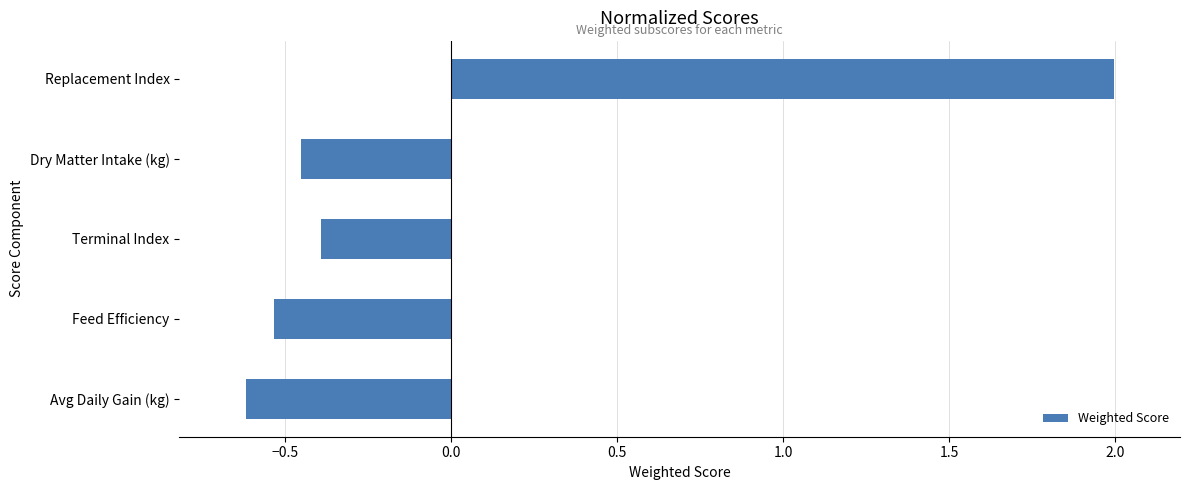

Between Replacement Index and Avg Daily Gain (kg), which is larger?

Replacement Index